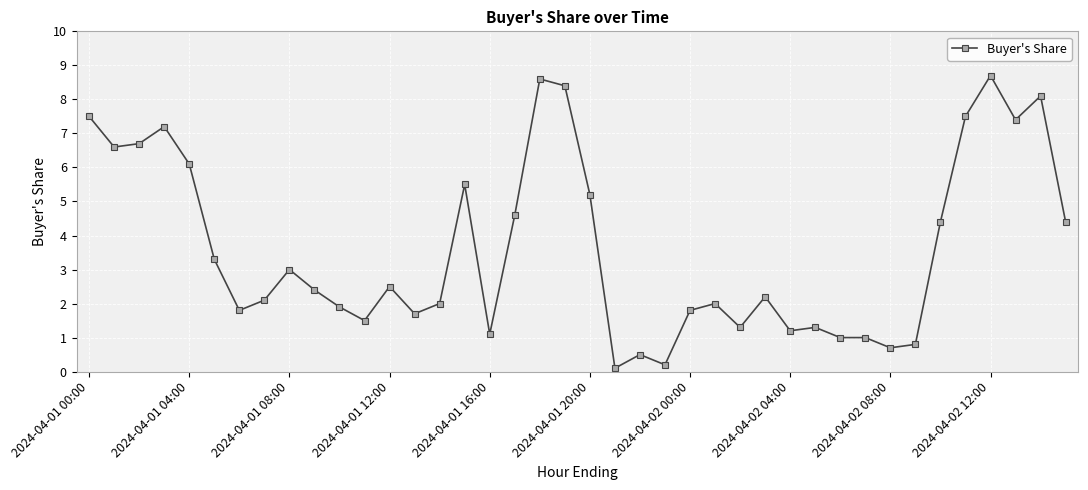

What is the value of the 6th point from the left?

3.3